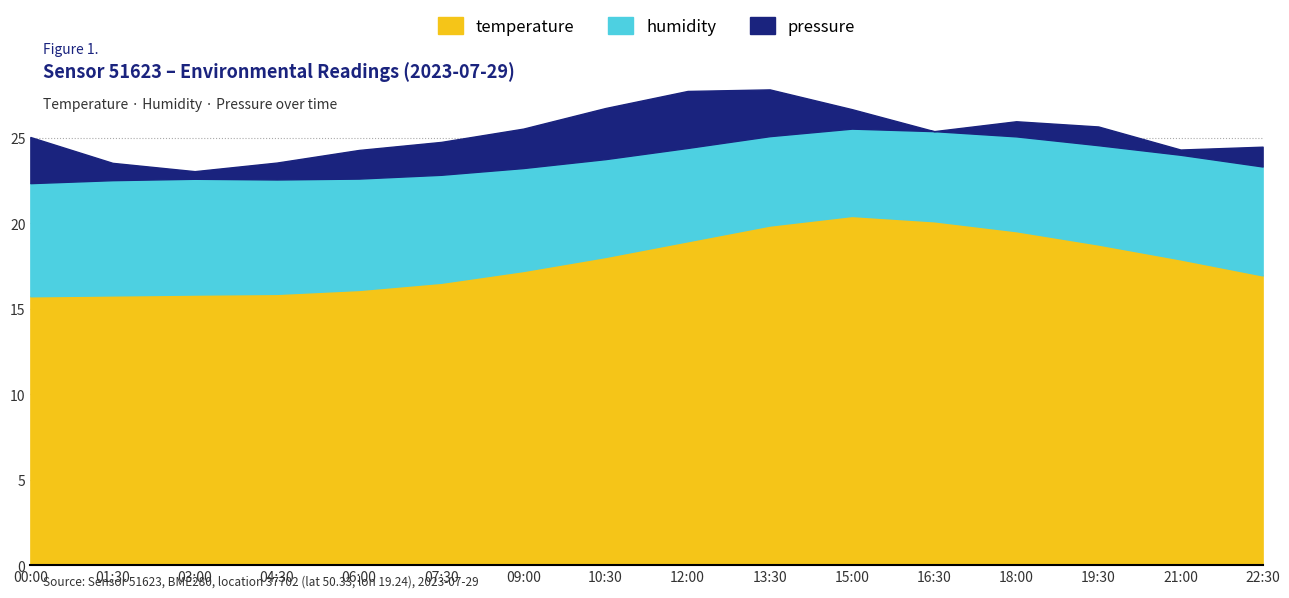

What is the label of the 13th point from the left?

18:00